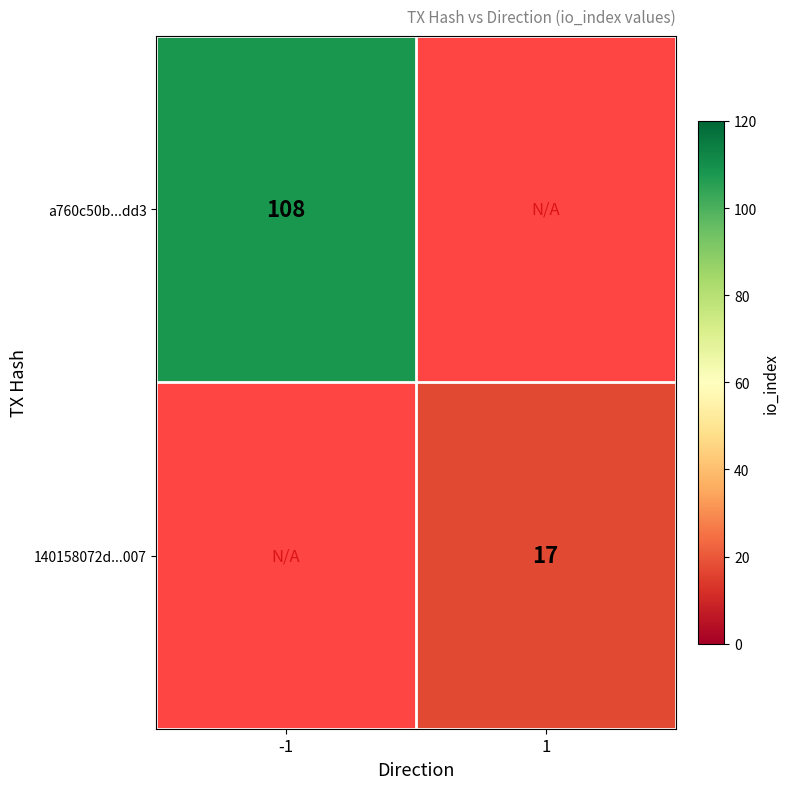

Is it true that a760c50b...dd3 equals 30.1 at -1?

False